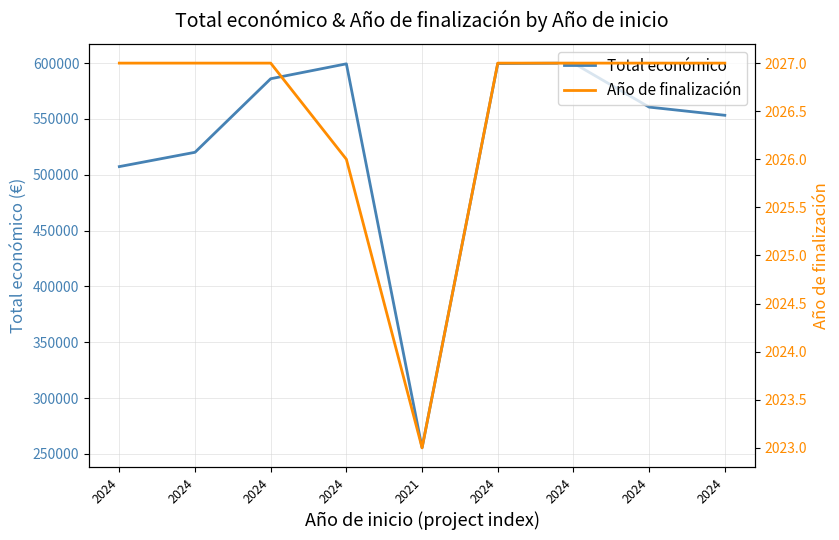

Reading left to right, what are all the values shown in this chart?

Total económico: 507255	520062	585914	599262	255500	599540	599898	560529	553196
Año de finalización: 2027	2027	2027	2026	2023	2027	2027	2027	2027